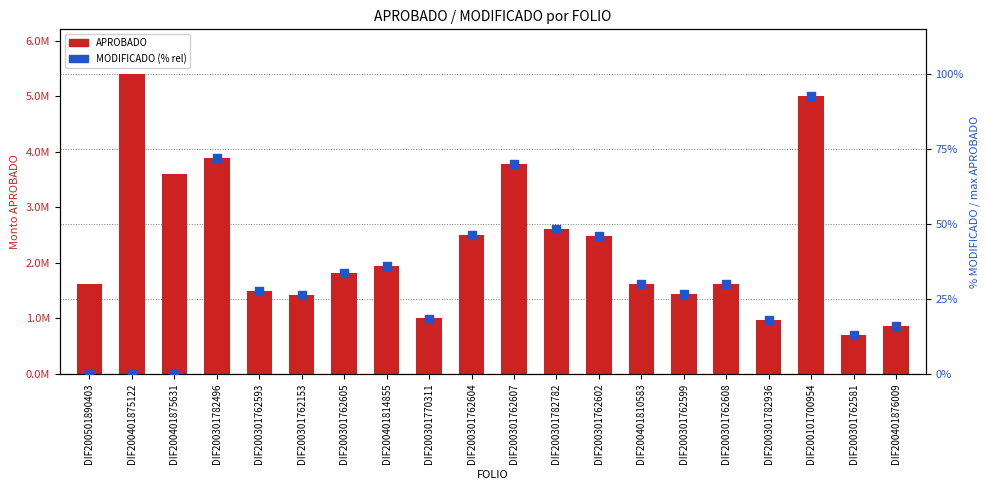

What is the total value across all series at DIF200301782496?

3899458.9